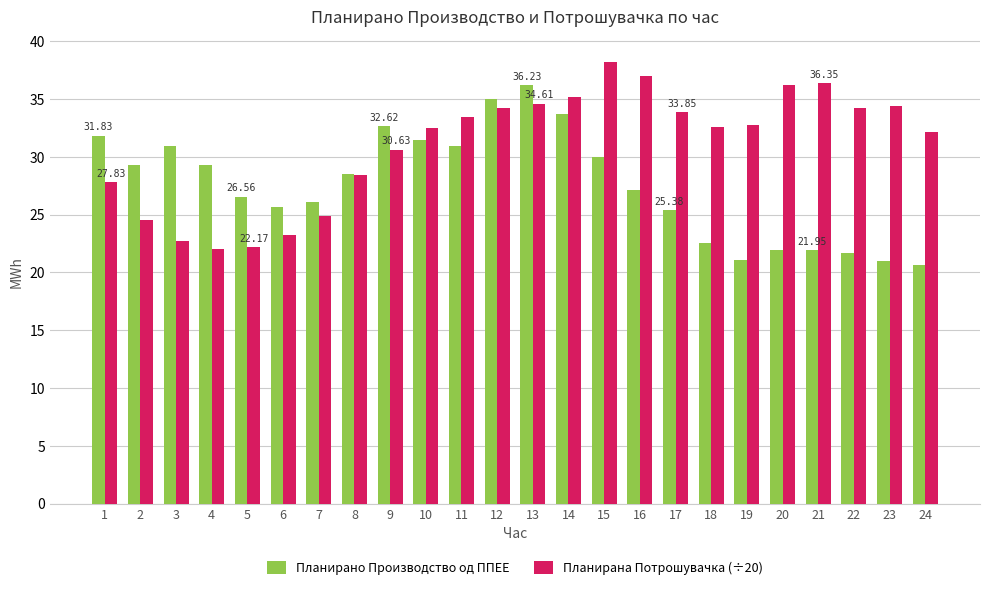

What is the sum of the Планирано Производство од ППЕЕ values at 6 and 17?

51.0